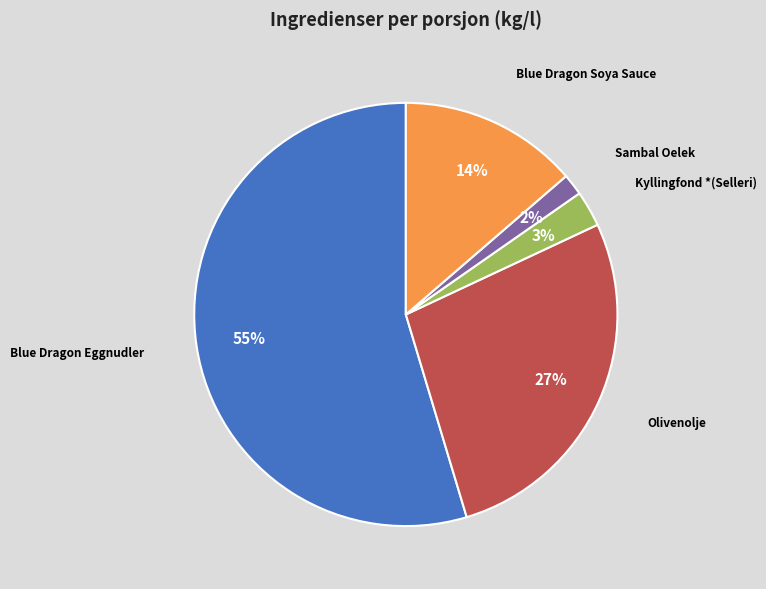

Does Blue Dragon Eggnudler account for over 50% of the chart?

Yes